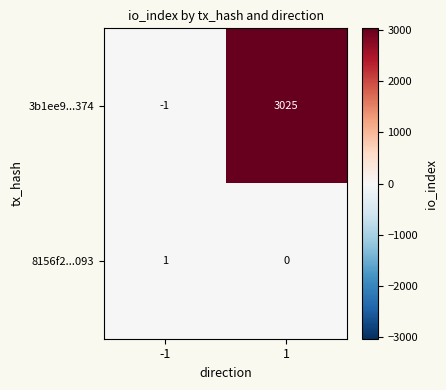

What is the difference between the 3b1ee9...374 values at 1 and -1?

3026